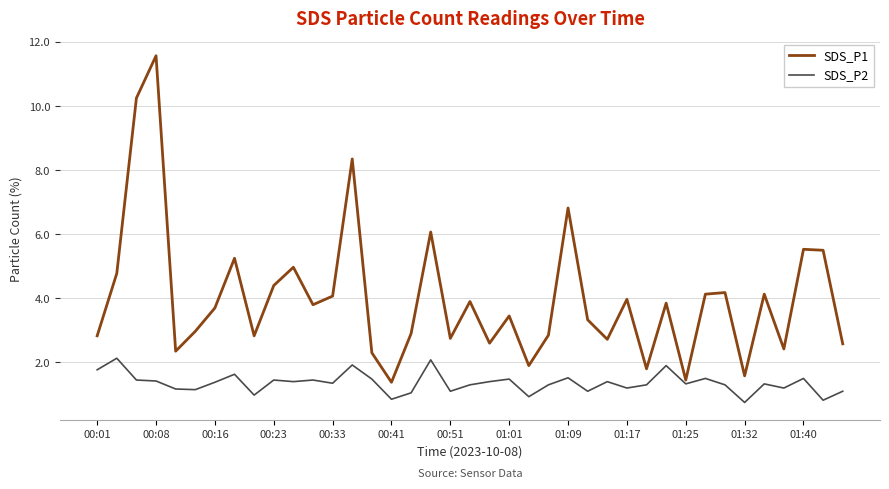

Which series has the largest total across all categories?

SDS_P1